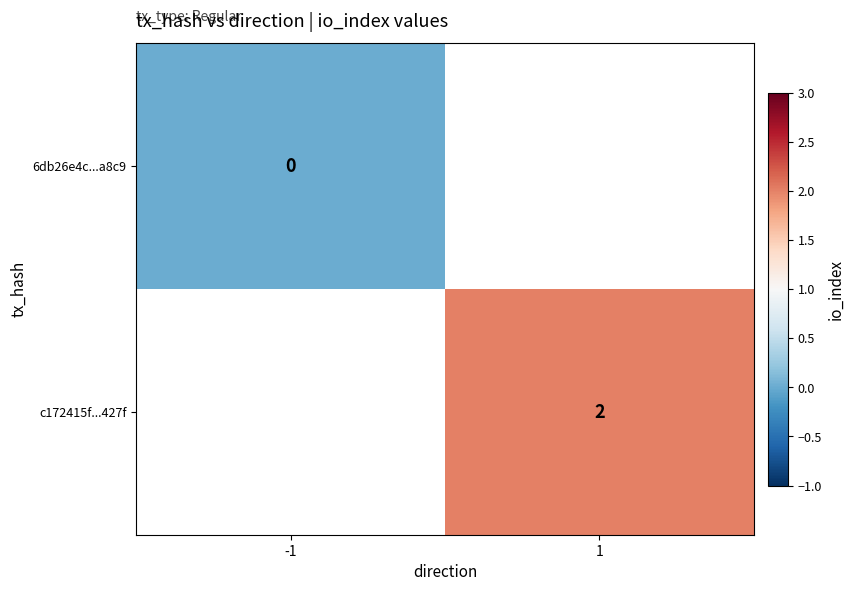

How many categories are shown in the chart?

2